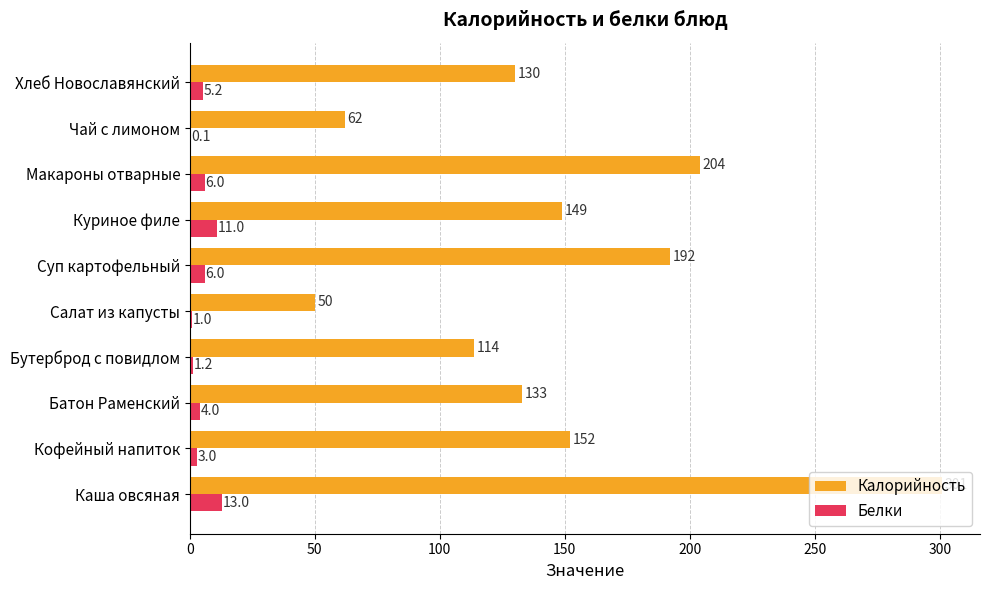

Which series changed the most between Бутерброд с повидлом and Куриное филе?

Калорийность